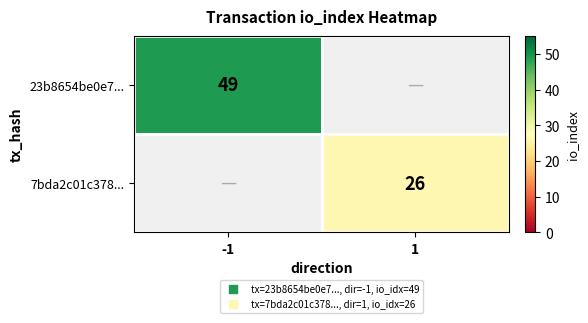

What is the total value across all series at -1?

49